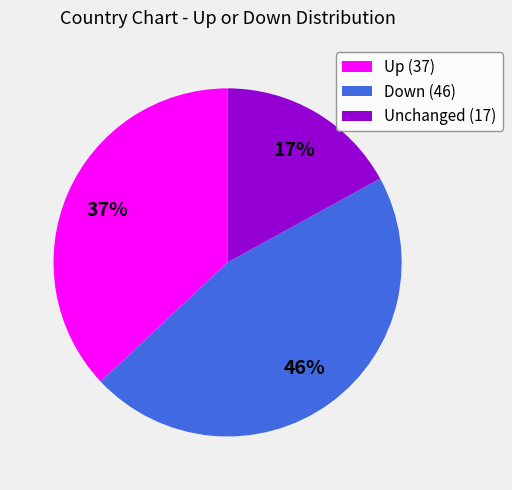

Which slice is the smallest?

Unchanged (17)